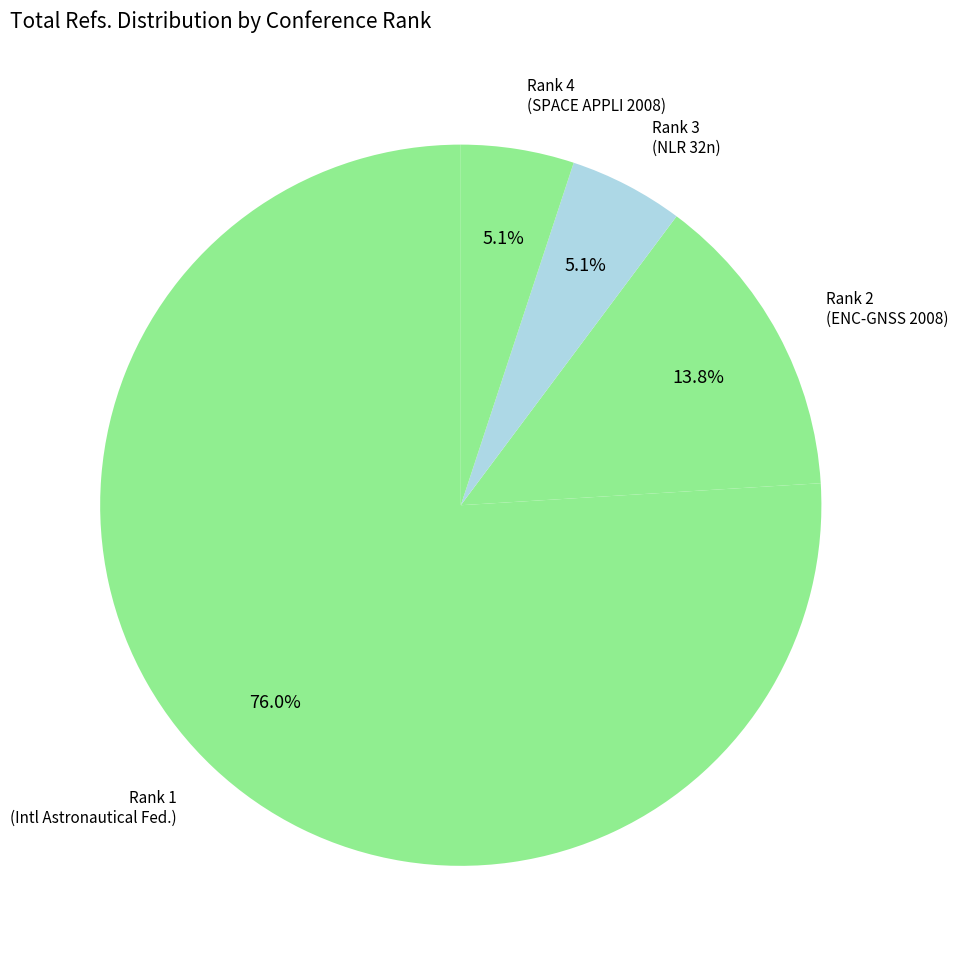

Is there any slice that represents more than half of the pie?

Yes